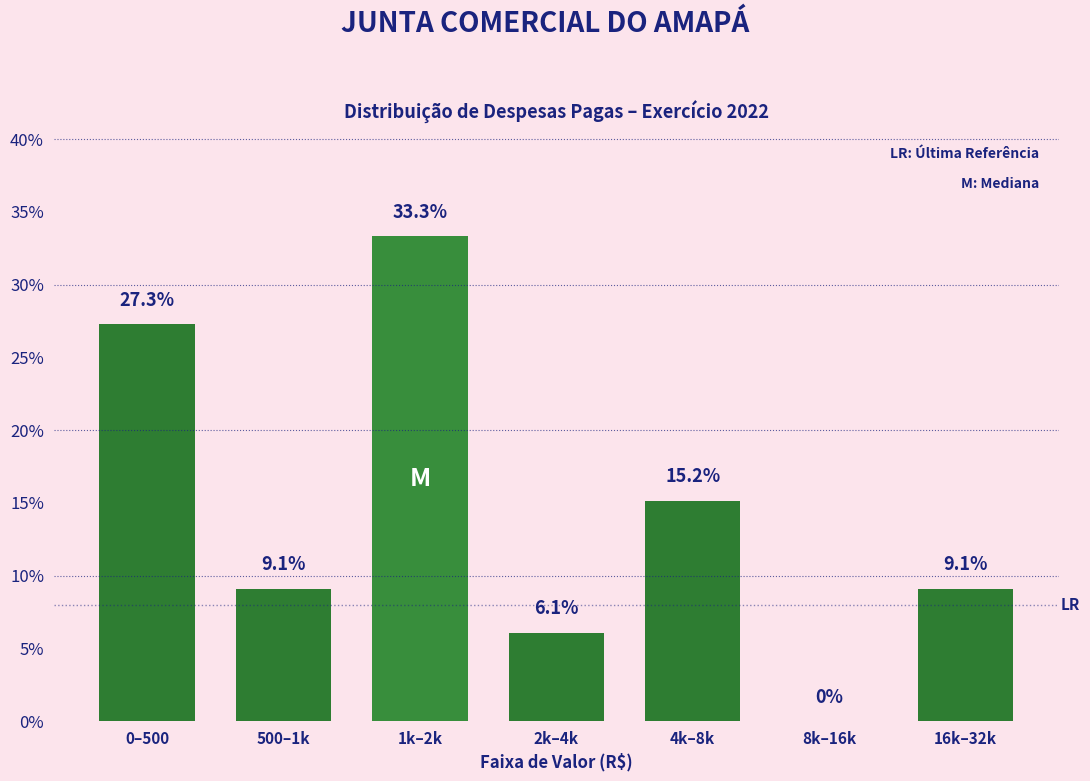

Reading left to right, extract all data points from this chart.

0–500=27.3	500–1k=9.1	1k–2k=33.3	2k–4k=6.1	4k–8k=15.2	8k–16k=0.0	16k–32k=9.1